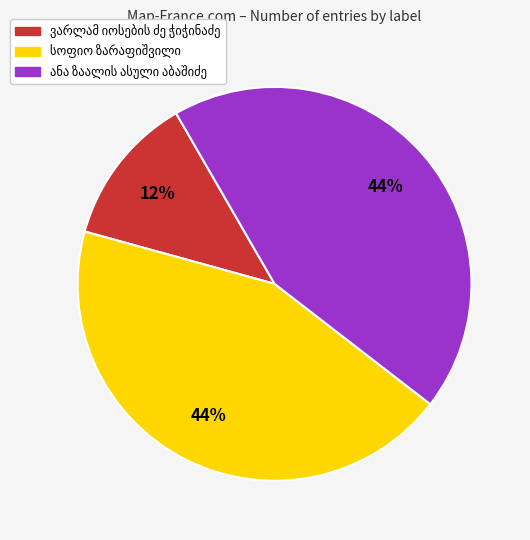

Does any single category account for the majority?

No